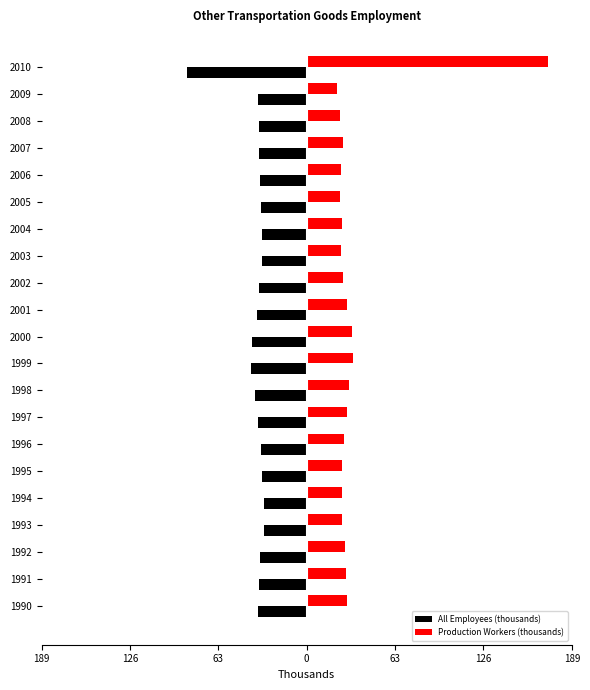

How many categories are shown in the chart?

21